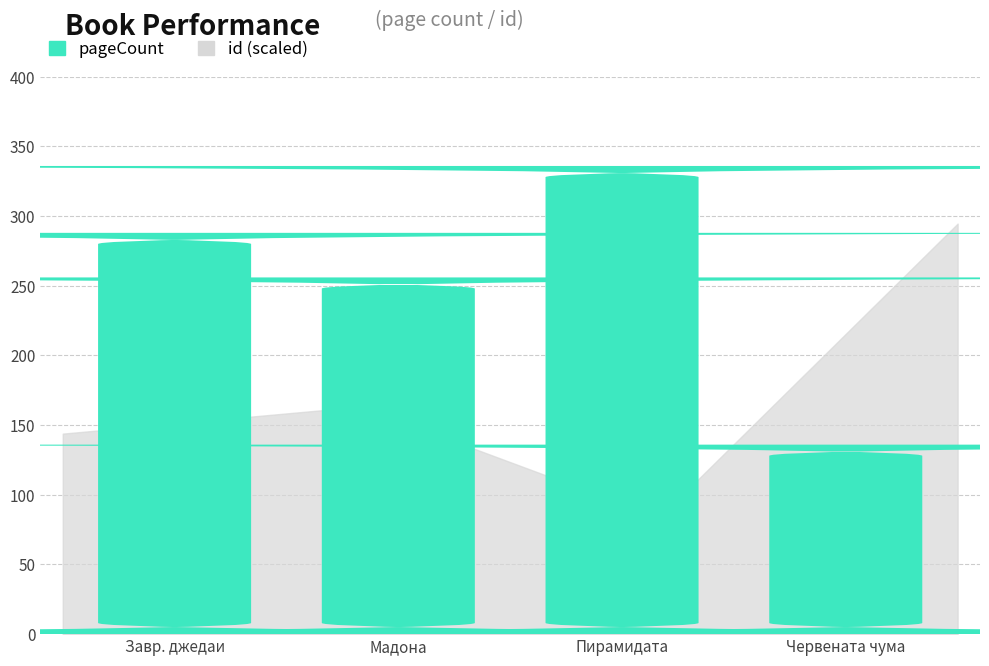

Where is the data nearest to the value 236?

Мадона